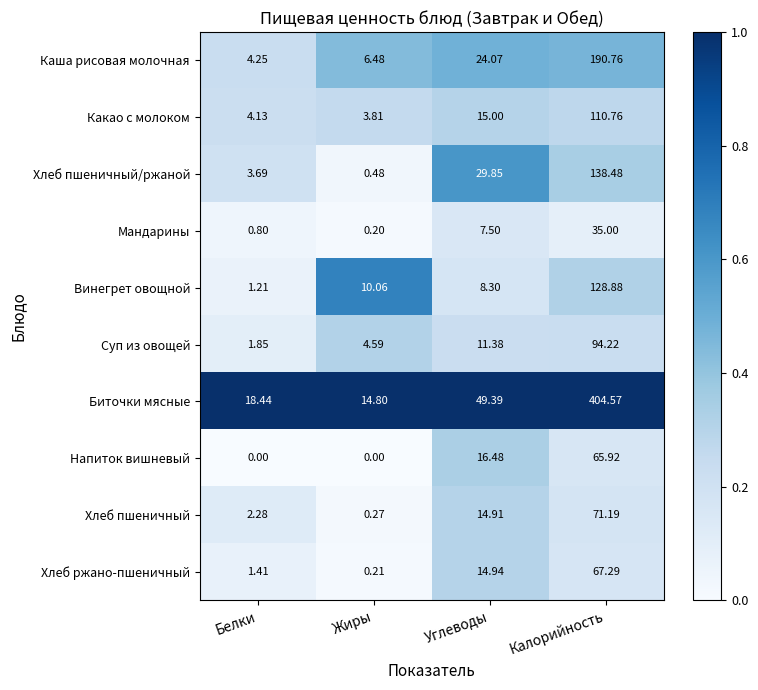

Which category has the highest value in the Хлеб пшеничный/ржаной series?

Калорийность